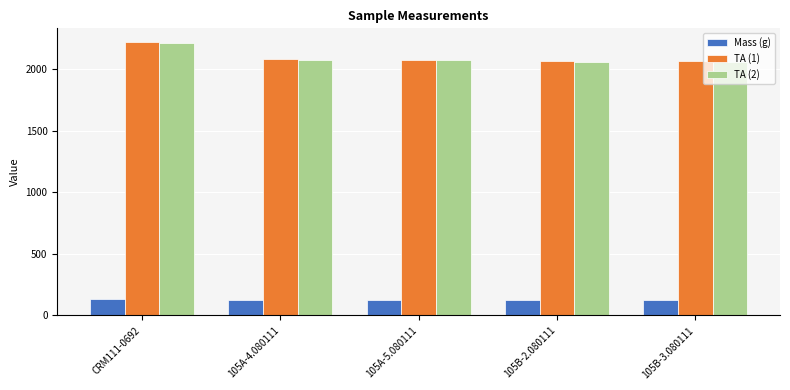

What is the maximum value for TA (2)?

2214.5